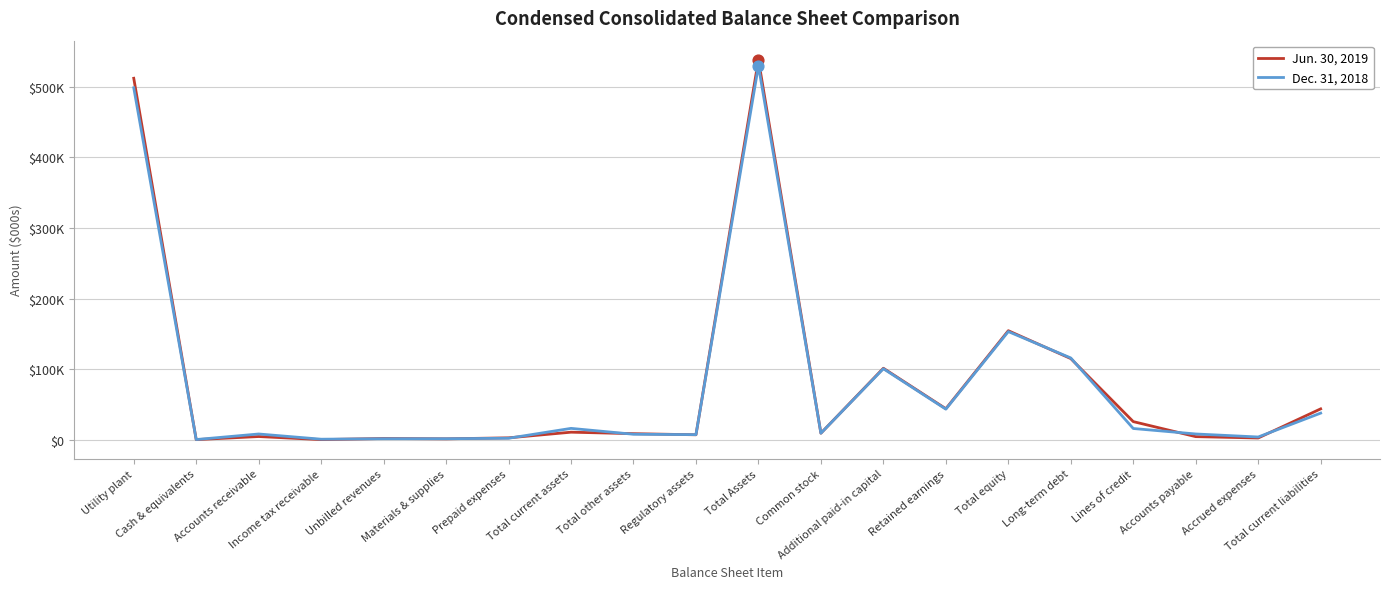

Which series has the largest total across all categories?

Jun. 30, 2019